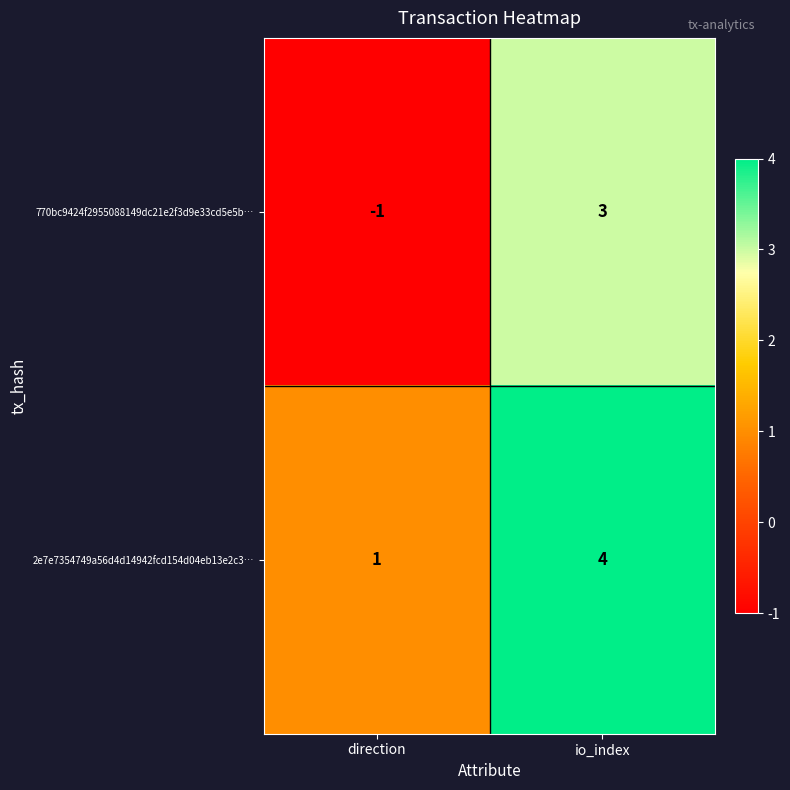

What is the difference between the 770bc9424f2955088149dc21e2f3d9e33cd5e5b… values at io_index and direction?

4